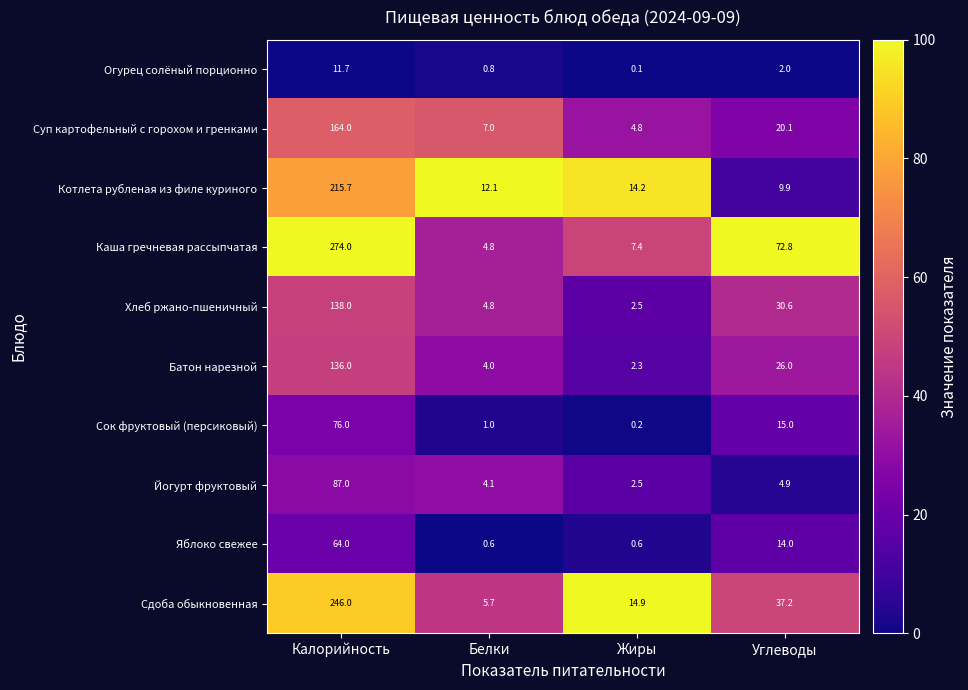

True or false: Сок фруктовый (персиковый) has a value of 1.5 at Белки.

False